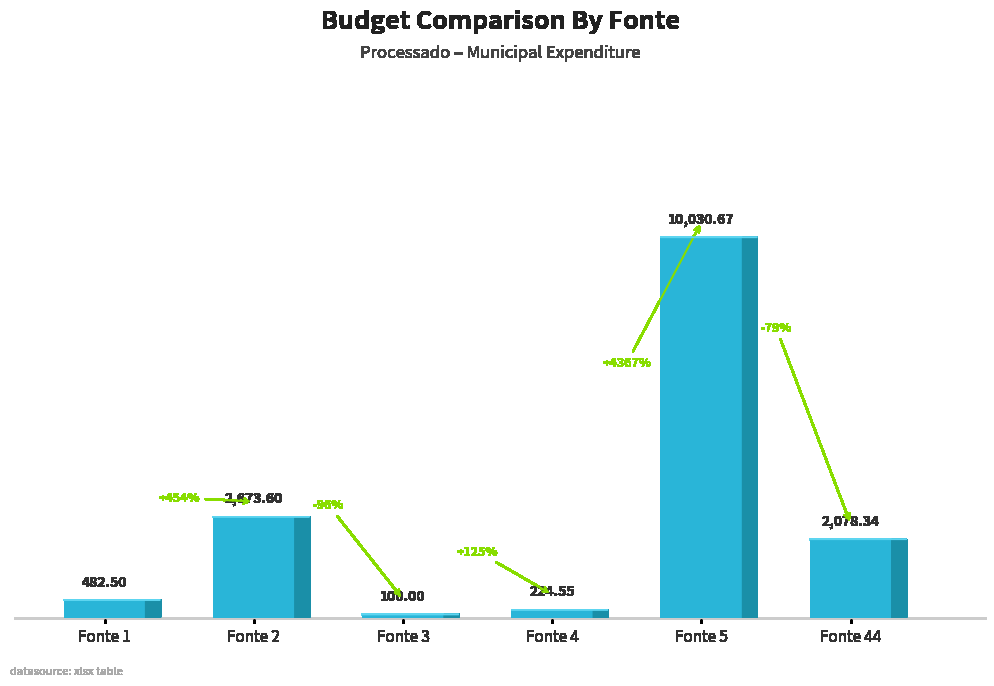

Reading left to right, list all the values displayed in this chart.

Fonte 1=482.5	Fonte 2=2673.6	Fonte 3=100.0	Fonte 4=224.6	Fonte 5=10030.7	Fonte 44=2078.3